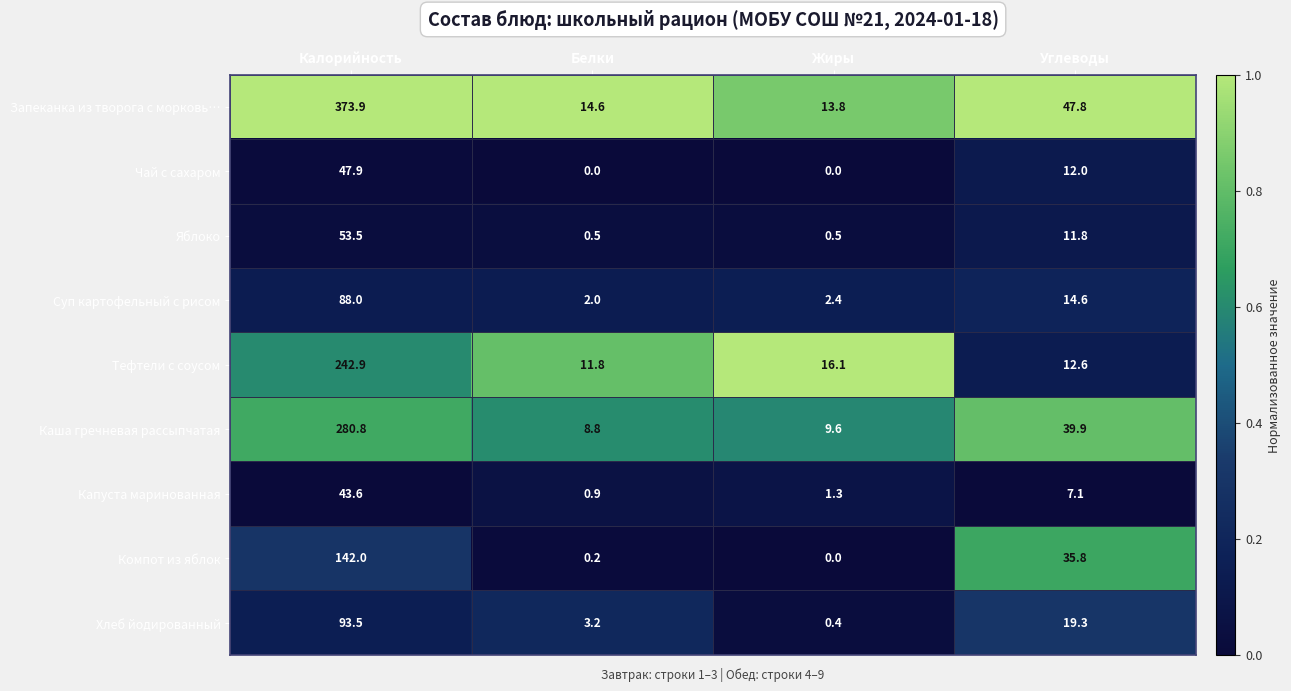

What is the difference between the maximum and minimum values in the Хлеб йодированный series?

93.1